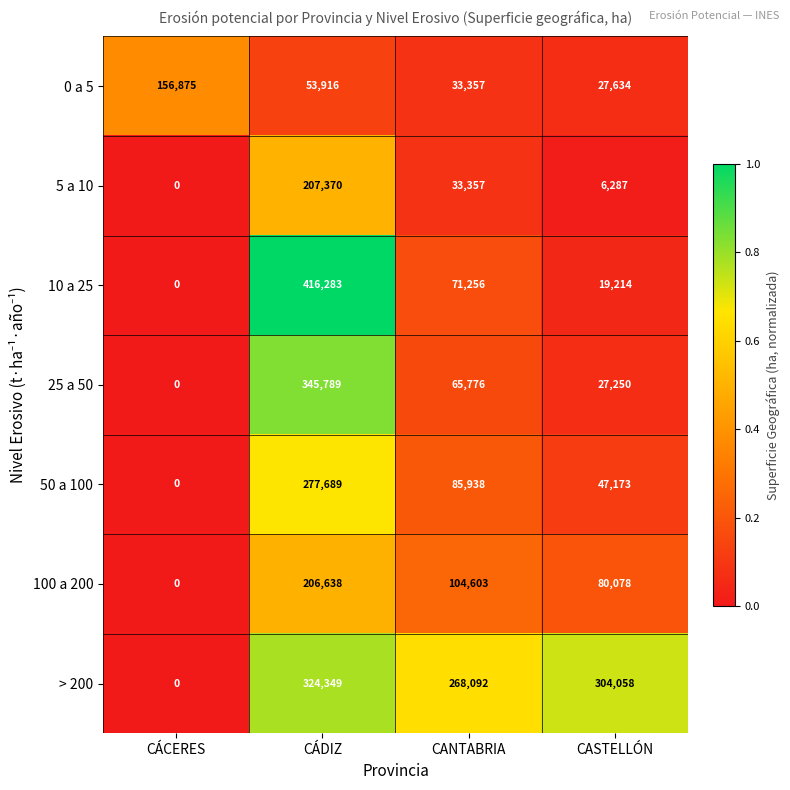

At how many categories does at least one series exceed 0?

4